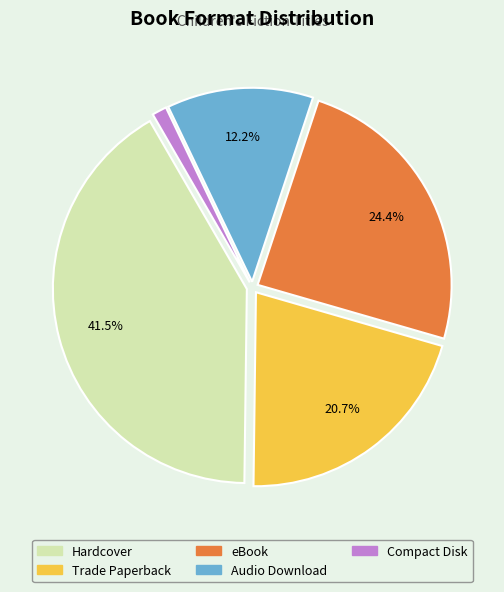

To the nearest percent, what percentage of the pie is Audio Download?

12%